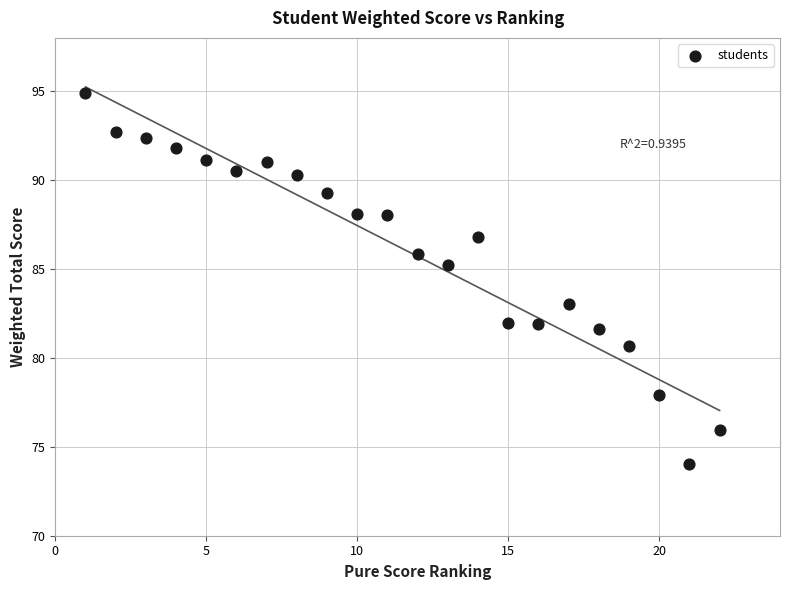

What is the range of X values (max minus min)?

21.0